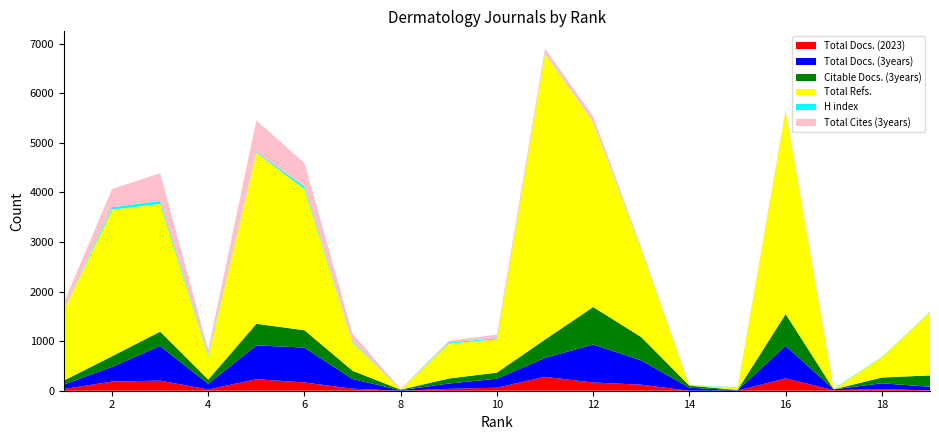

Reading left to right, transcribe all the data shown in this chart.

Total Docs. (2023): 1=34	2=185	3=204	4=25	5=232	6=167	7=41	8=0	9=38	10=61	11=280	12=166	13=122	14=0	15=2	16=248	17=12	18=31	19=7
Total Docs. (3years): 1=91	2=296	3=699	4=114	5=683	6=703	7=194	8=11	9=107	10=182	11=382	12=766	13=490	14=61	15=7	16=658	17=15	18=119	19=73
Citable Docs. (3years): 1=81	2=215	3=290	4=86	5=436	6=350	7=168	8=11	9=102	10=123	11=372	12=757	13=470	14=42	15=7	16=642	17=1	18=117	19=229
Total Refs.: 1=1424	2=2956	3=2577	4=473	5=3447	6=2849	7=573	8=0	9=706	10=672	11=5767	12=3724	13=1769	14=0	15=47	16=4103	17=0	18=408	19=1278
H index: 1=11	2=49	3=57	4=33	5=19	6=50	7=23	8=3	9=23	10=21	11=16	12=6	13=15	14=6	15=7	16=2	17=12	18=7	19=7
Total Cites (3years): 1=134	2=367	3=560	4=97	5=638	6=472	7=148	8=11	9=32	10=74	11=87	12=113	13=31	14=6	15=0	16=27	17=1	18=0	19=0